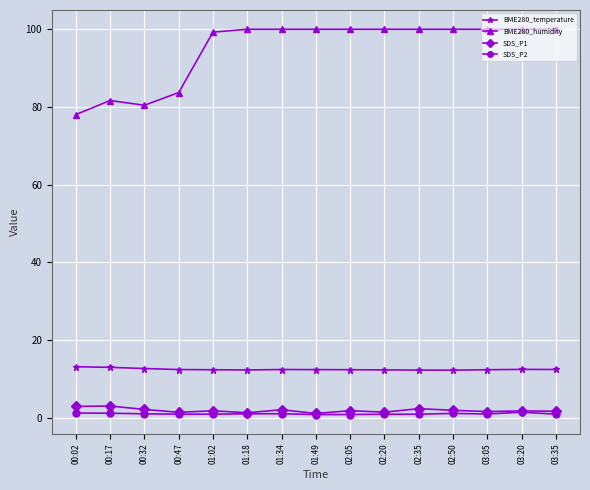

Is it true that SDS_P2 equals 1.0 at 00:32?

True